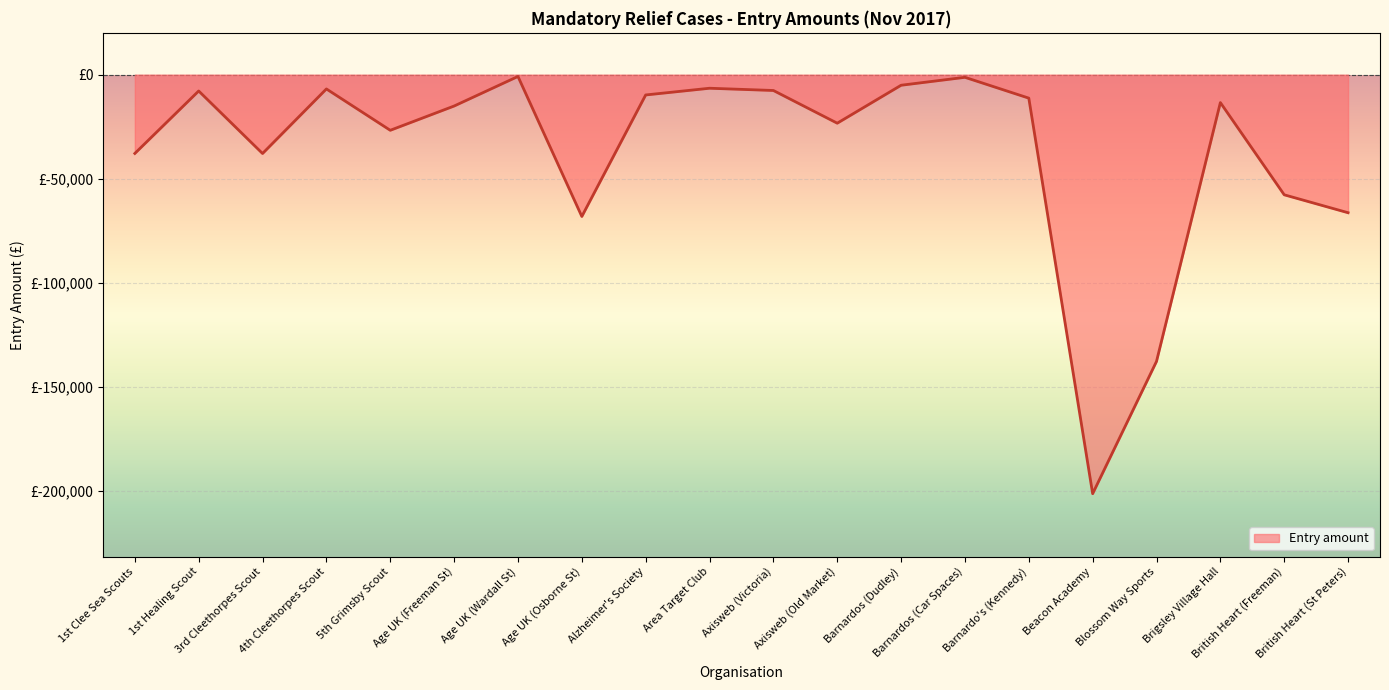

At which label is the value closest to -101211?

Age UK (Osborne St)